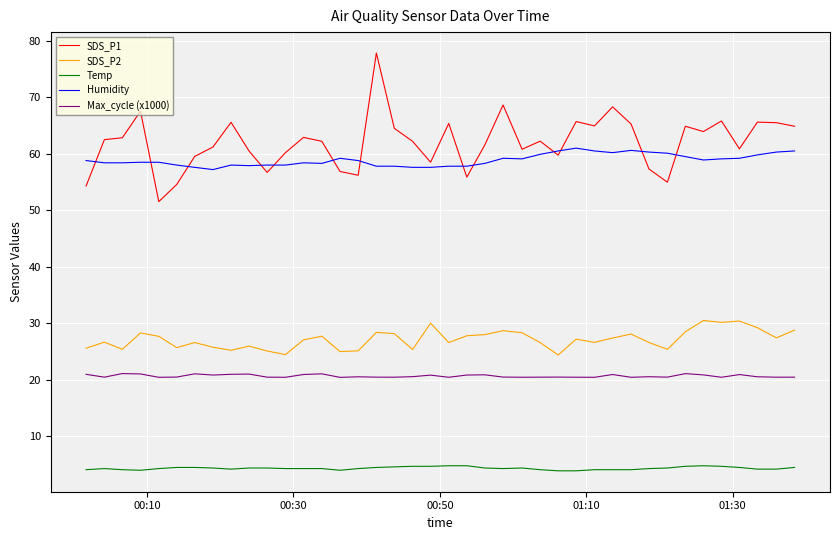

True or false: Max_cycle (x1000) and Humidity cross at least once.

False